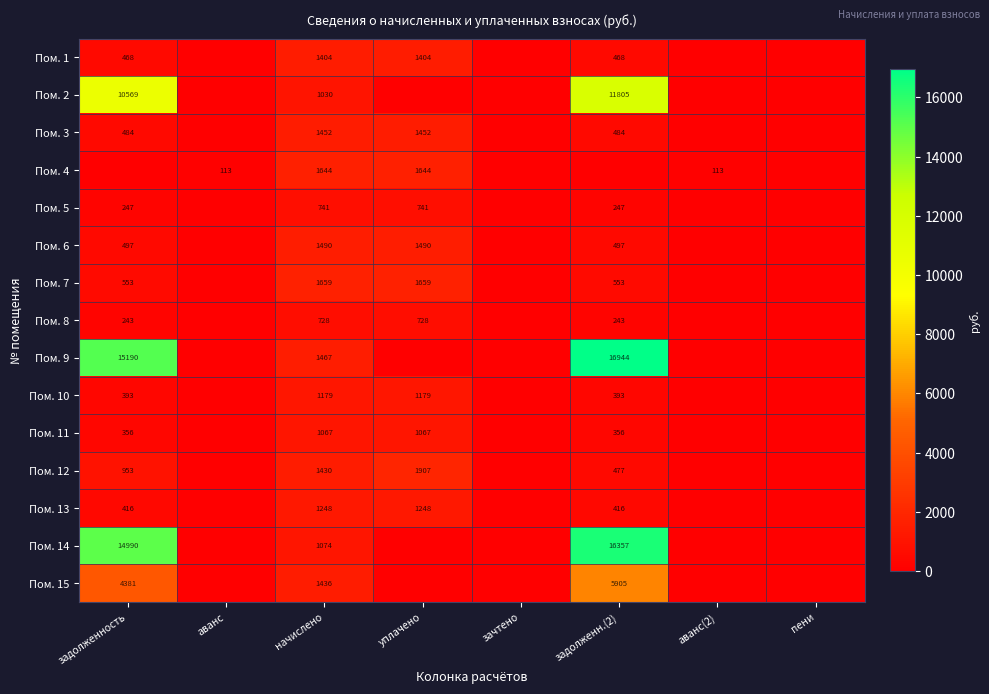

At how many categories does at least one series exceed 10678?

2